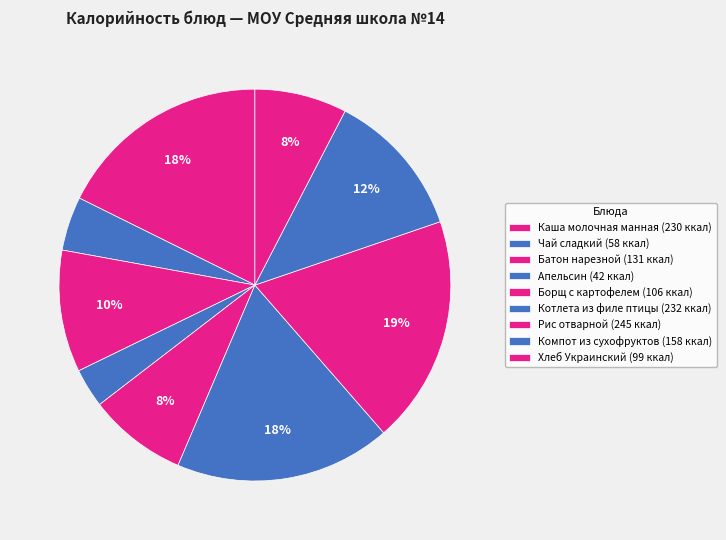

How many segments does this pie chart have?

9